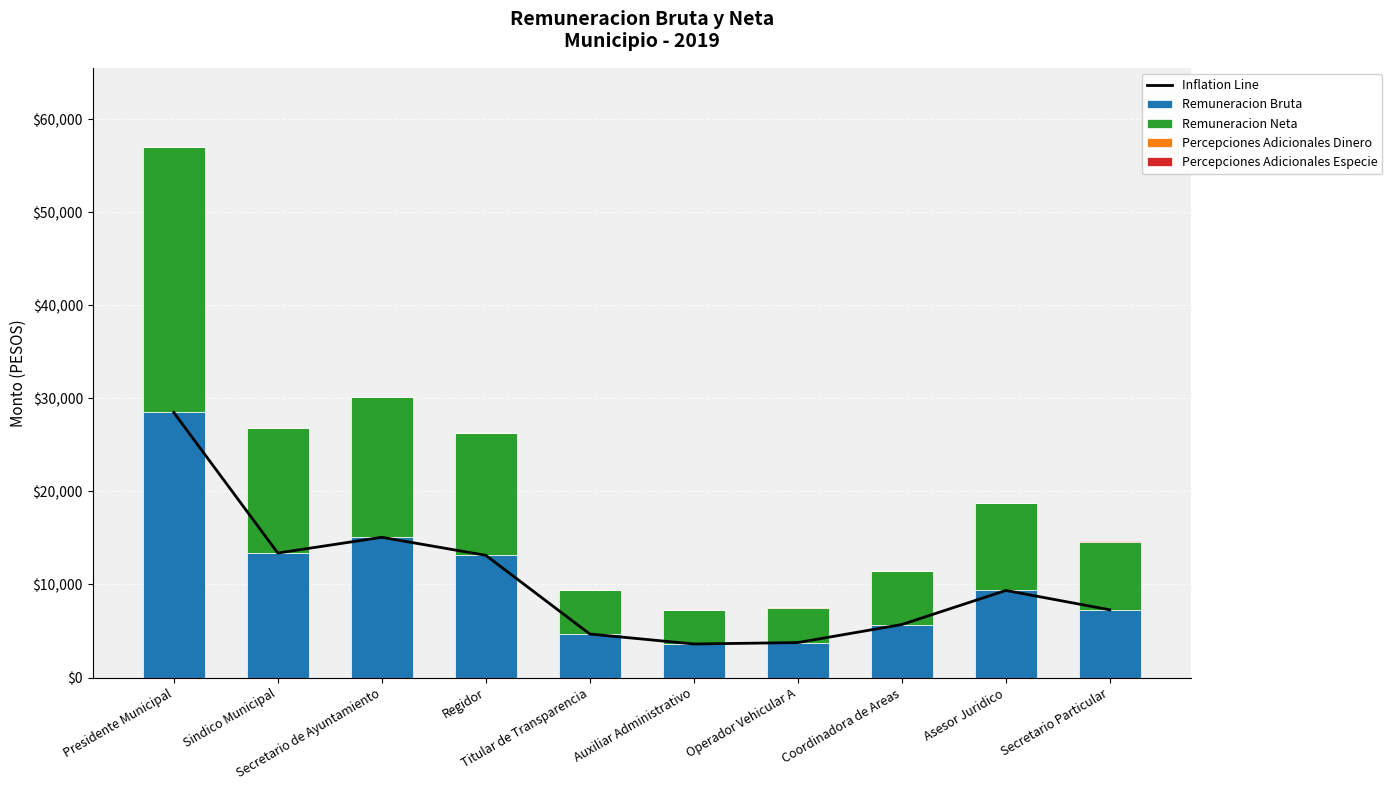

What is the difference between the highest and lowest values at Presidente Municipal?

28478.1